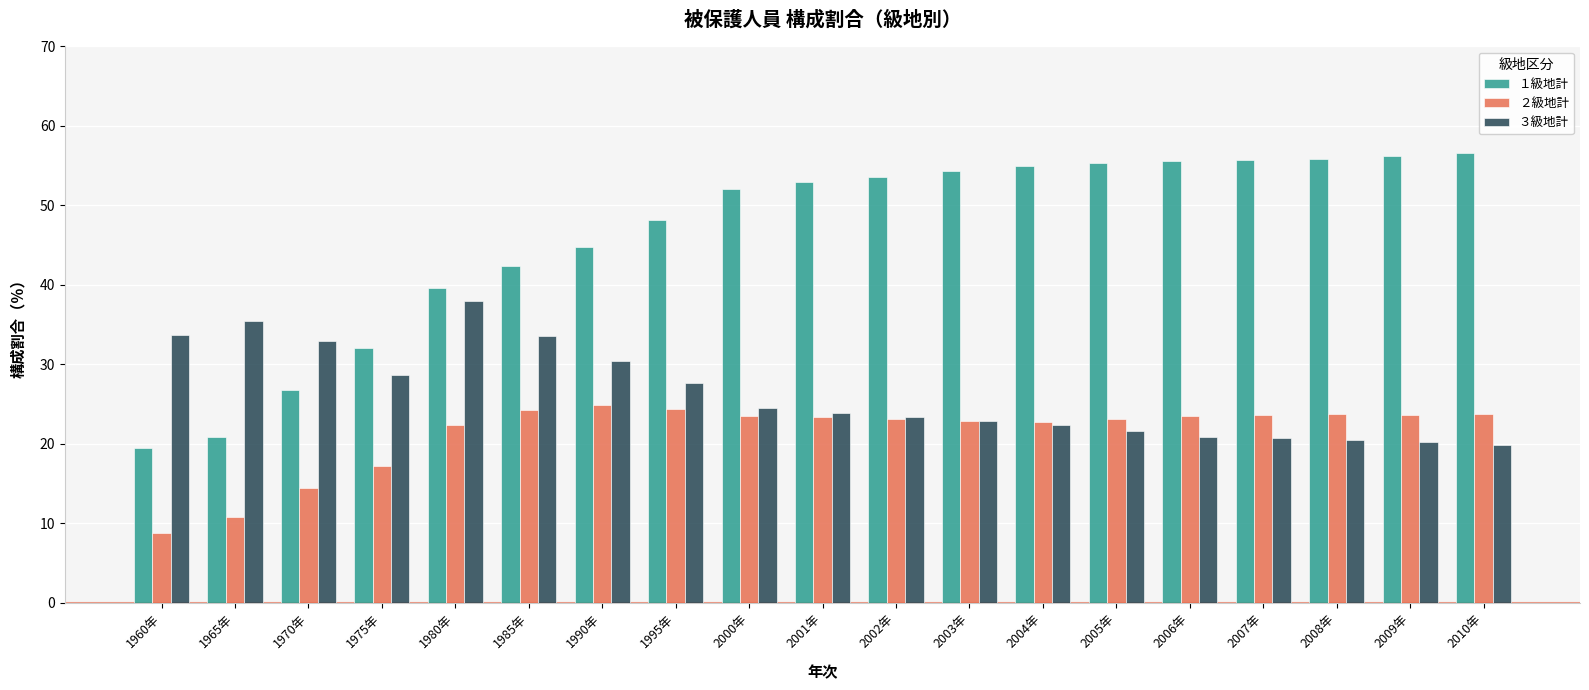

At which label does ３級地計 first exceed 23?

1960年